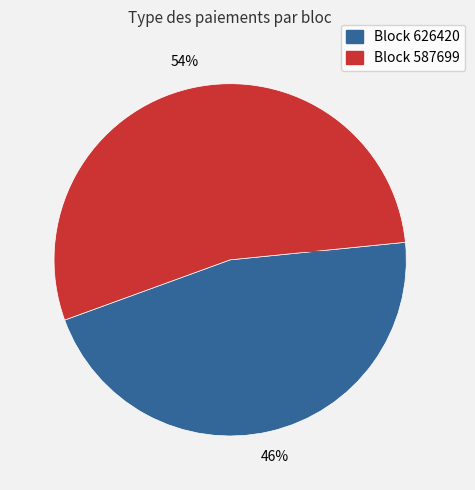

Is there any slice that represents more than half of the pie?

Yes